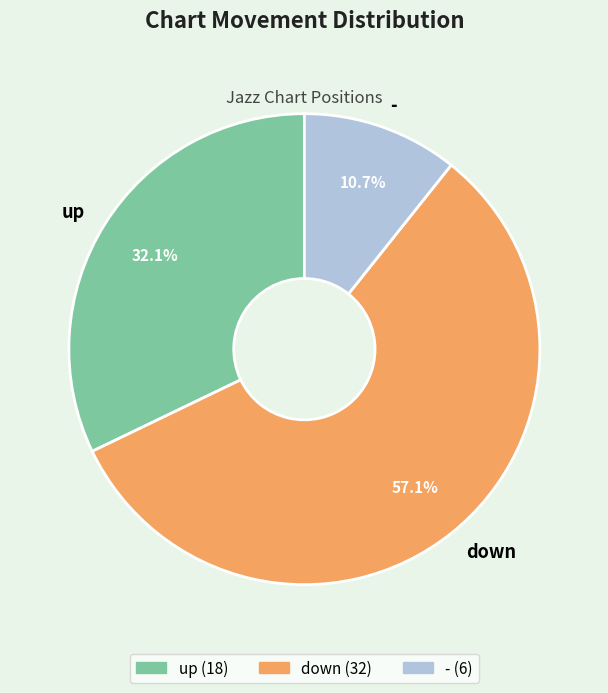

Which category has the biggest portion of the pie?

down